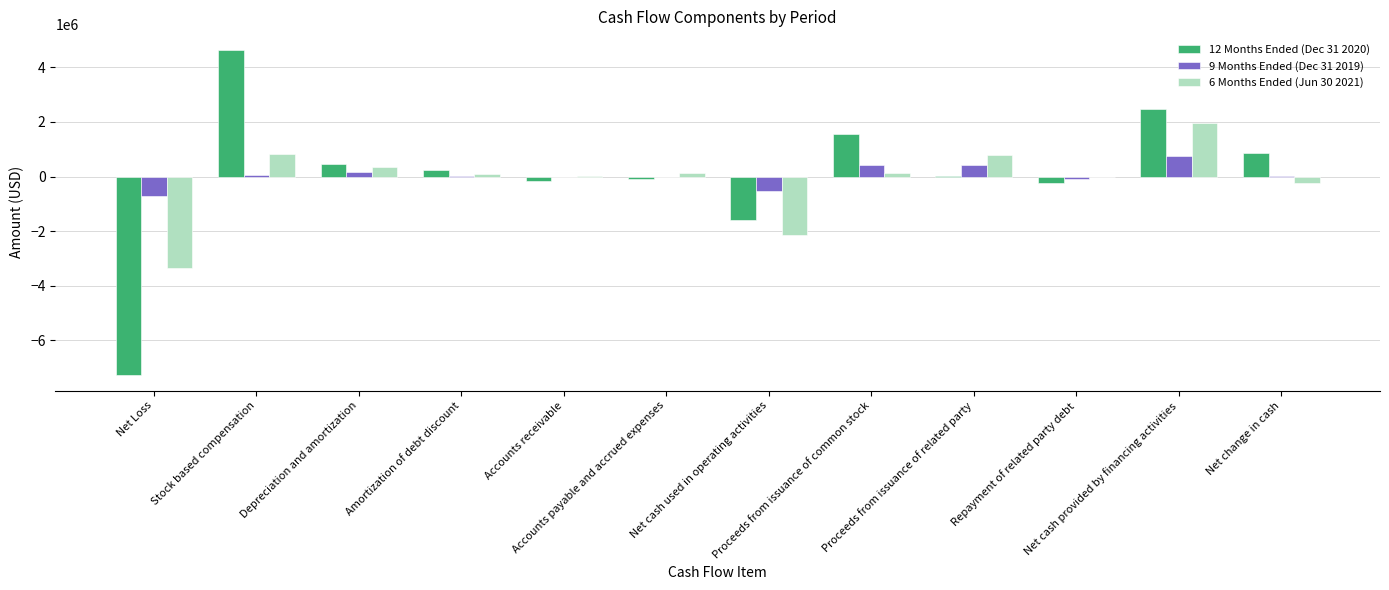

What is the sum of all 6 Months Ended (Jun 30 2021) values?

-1475981